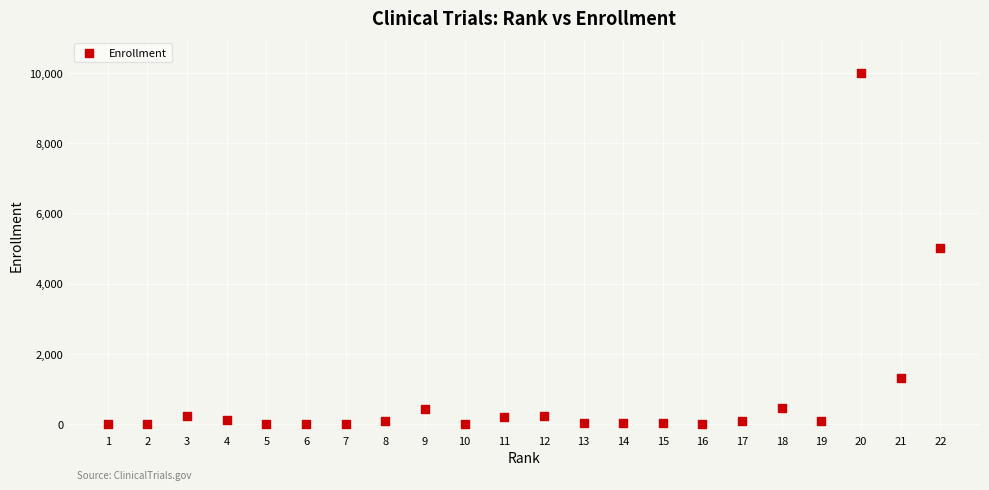

What is the range of X values (max minus min)?

21